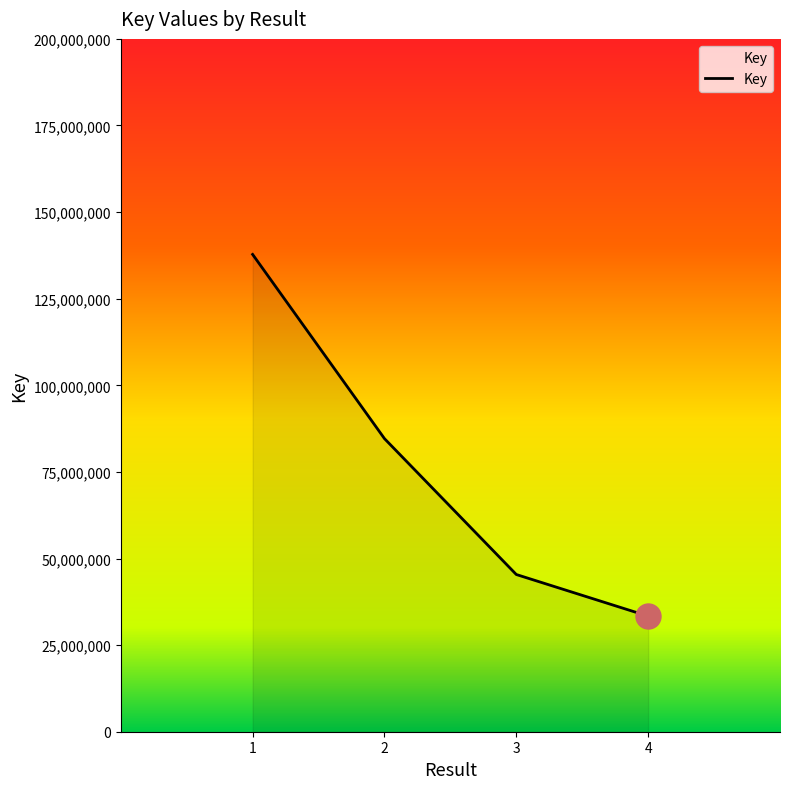

Reading left to right, what are all the values shown in this chart?

1=137783576	2=84610874	3=45380372	4=33360092